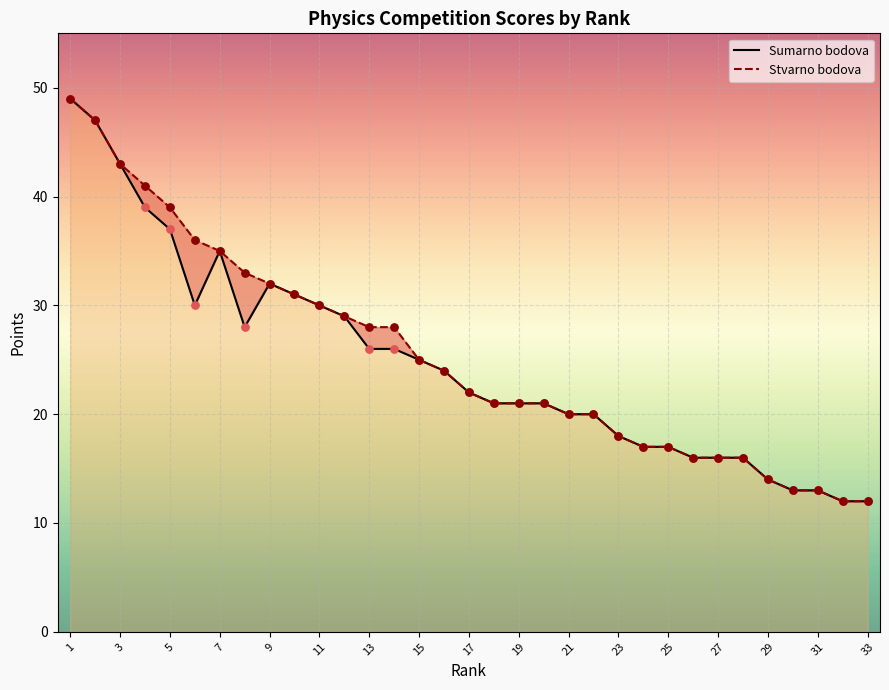

What are all the series names shown in the legend?

Sumarno bodova, Stvarno bodova